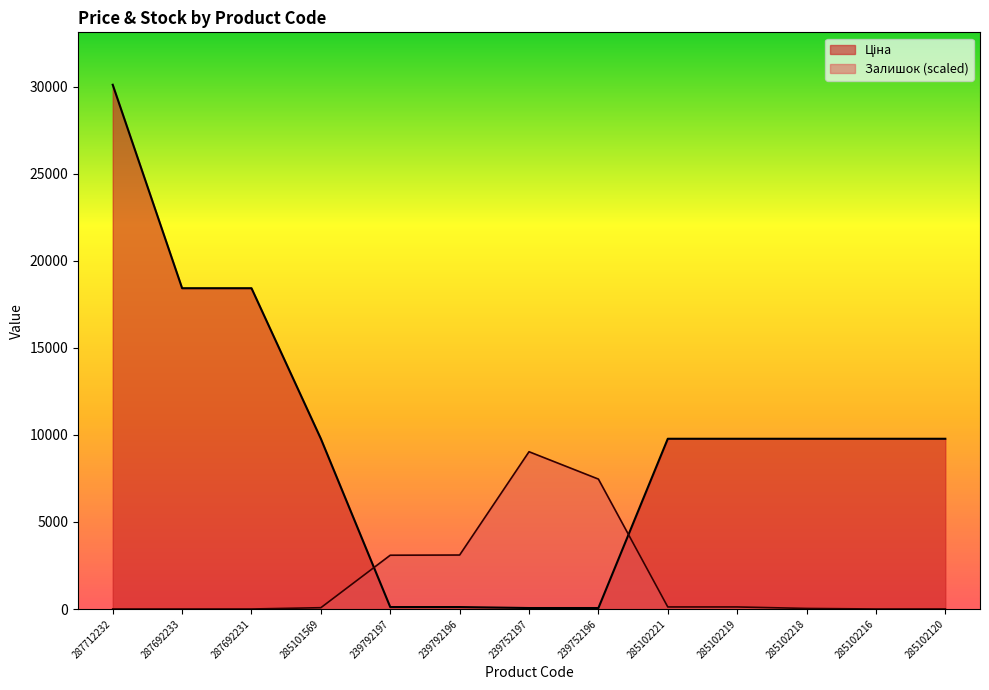

True or false: Ціна has more than 0 points higher than both neighbors.

False